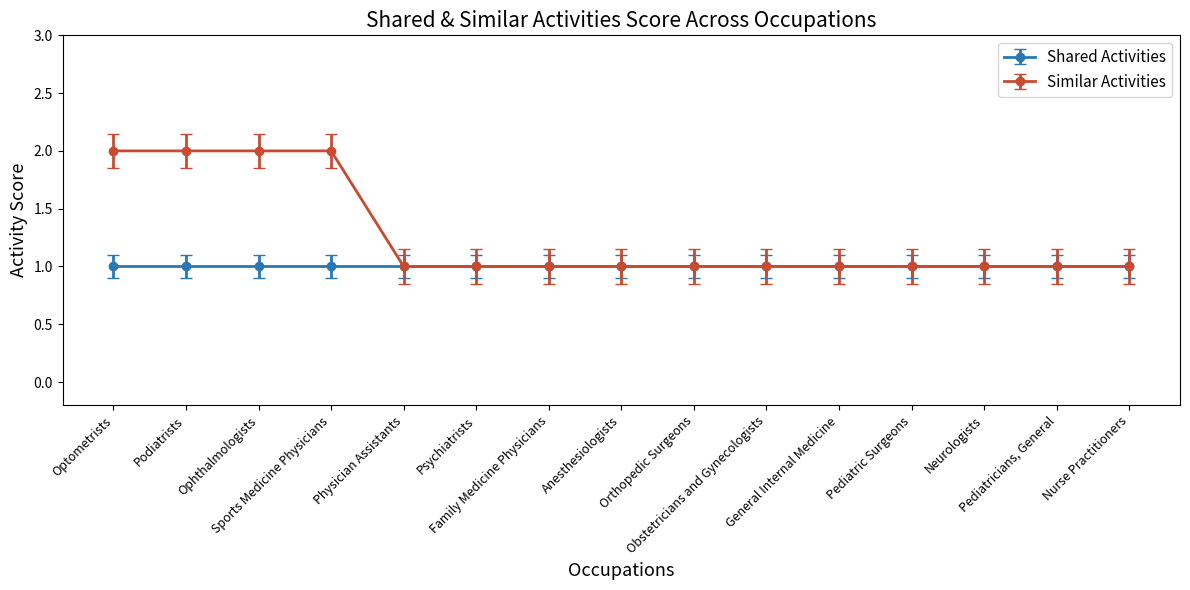

Rank the series by their average value, from highest to lowest.

Similar Activities, Shared Activities